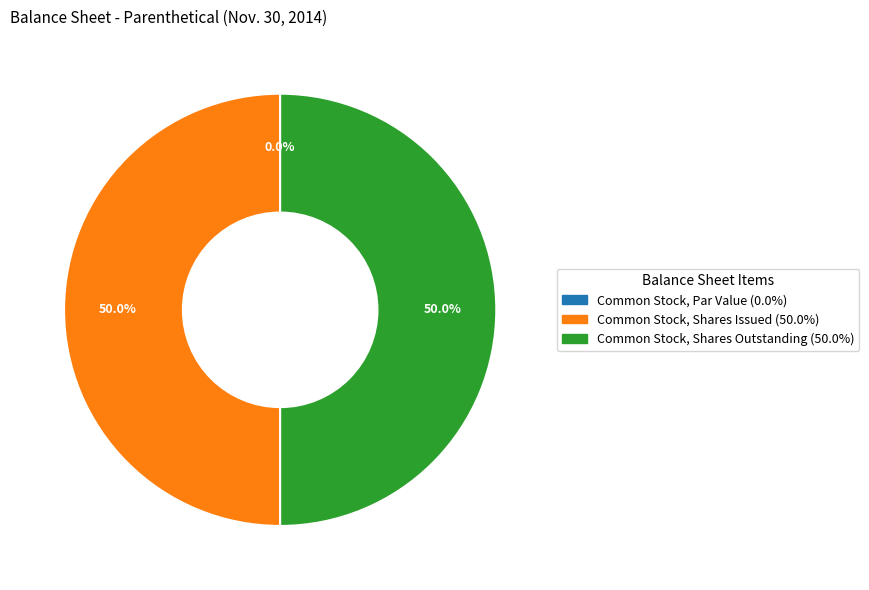

How many slices are in this pie chart?

3